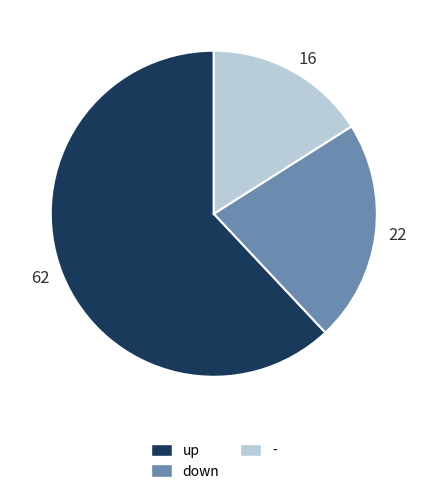

Is 62 the majority of the pie?

Yes